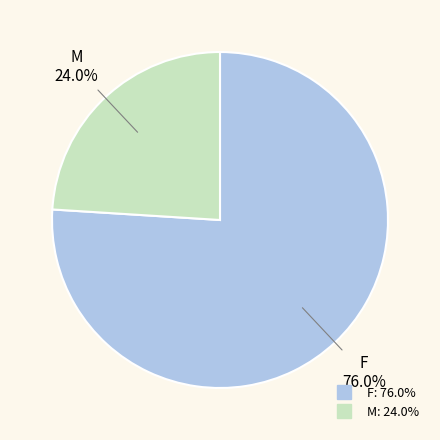

What is the total percentage of F and M?

100.0%